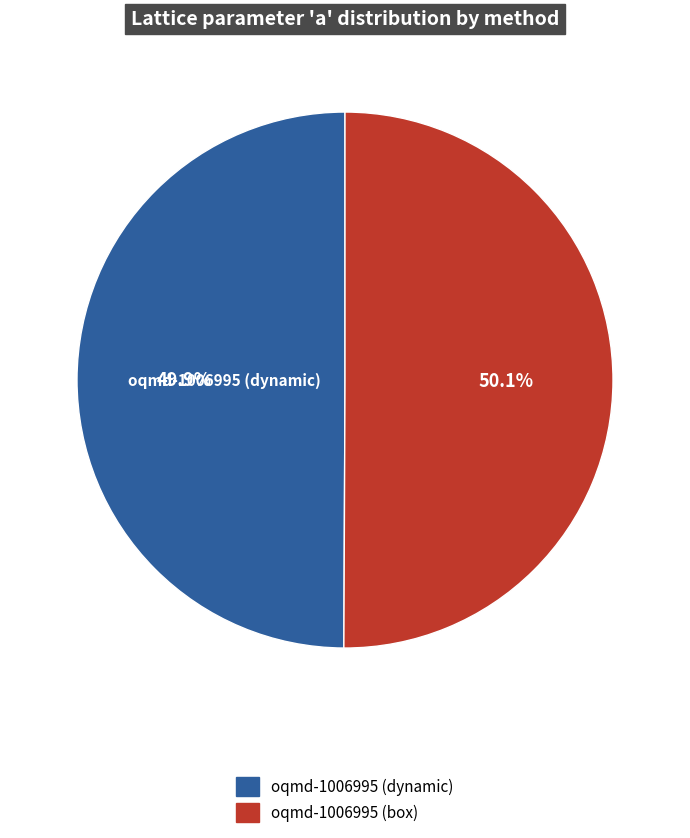

To the nearest percent, what percentage of the pie is oqmd-1006995 (dynamic)?

50%